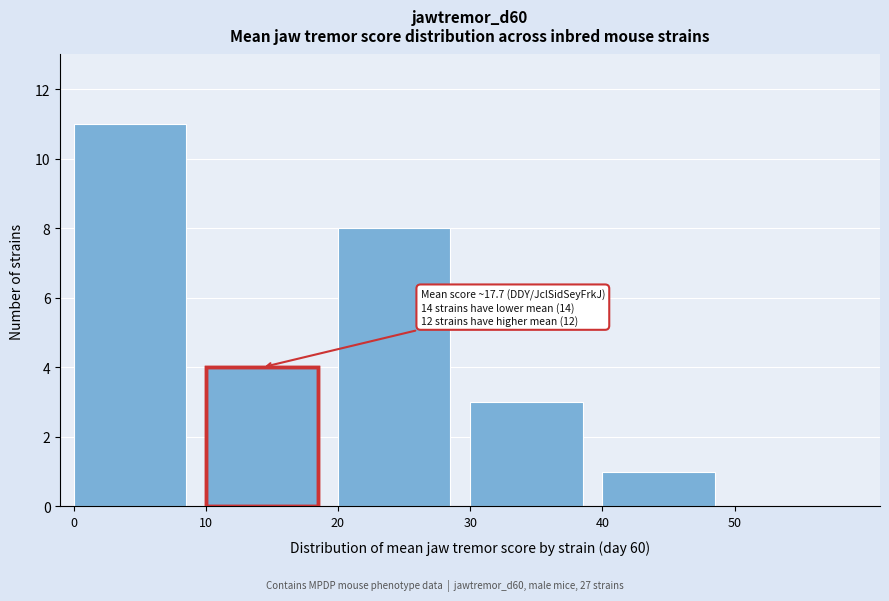

Over which range of the x-axis is the bar tallest?

0 to 10